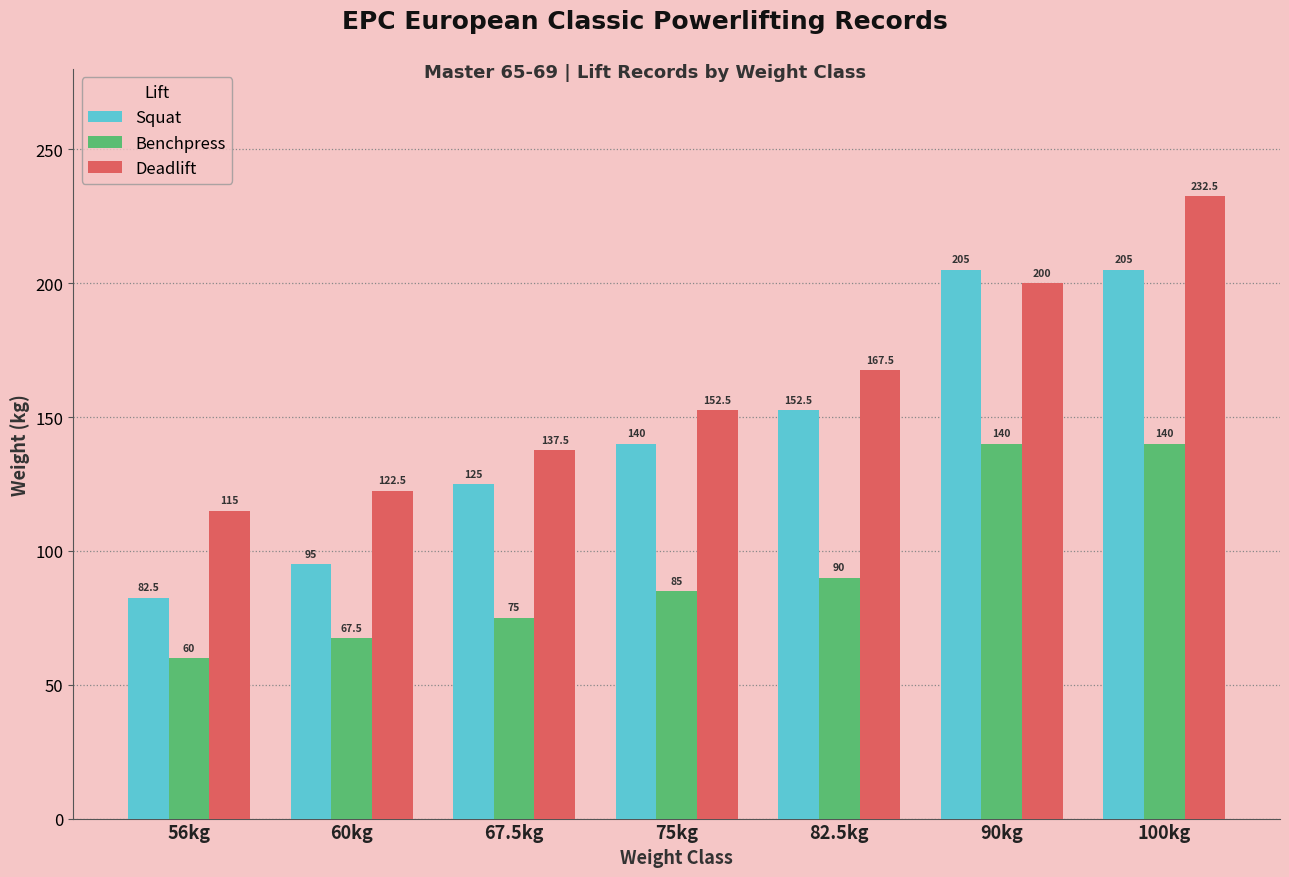

At how many categories does at least one series exceed 78?

7